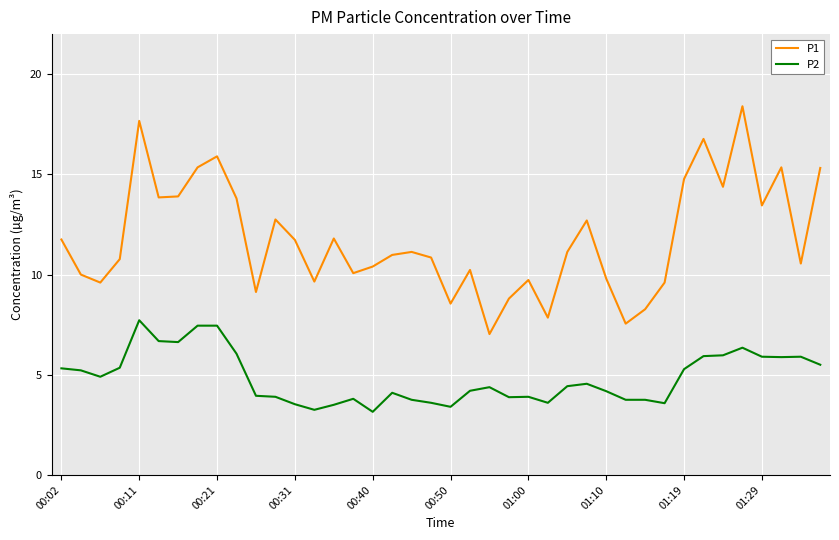

What is the difference between the maximum and minimum values in the P2 series?

4.6